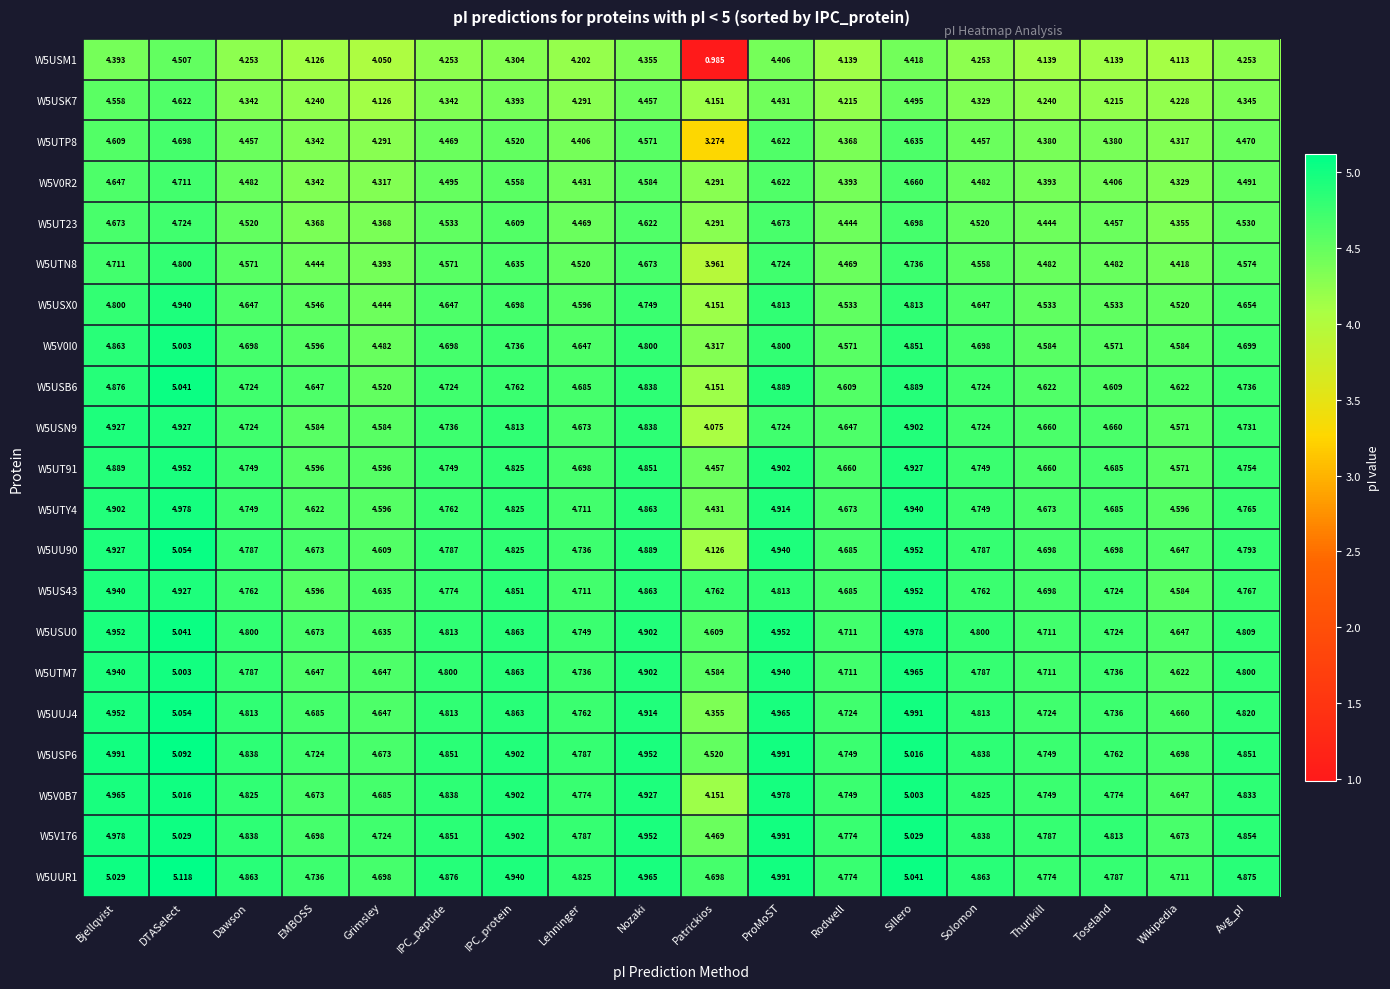

Which label corresponds to the smallest value in the chart?

Patrickios